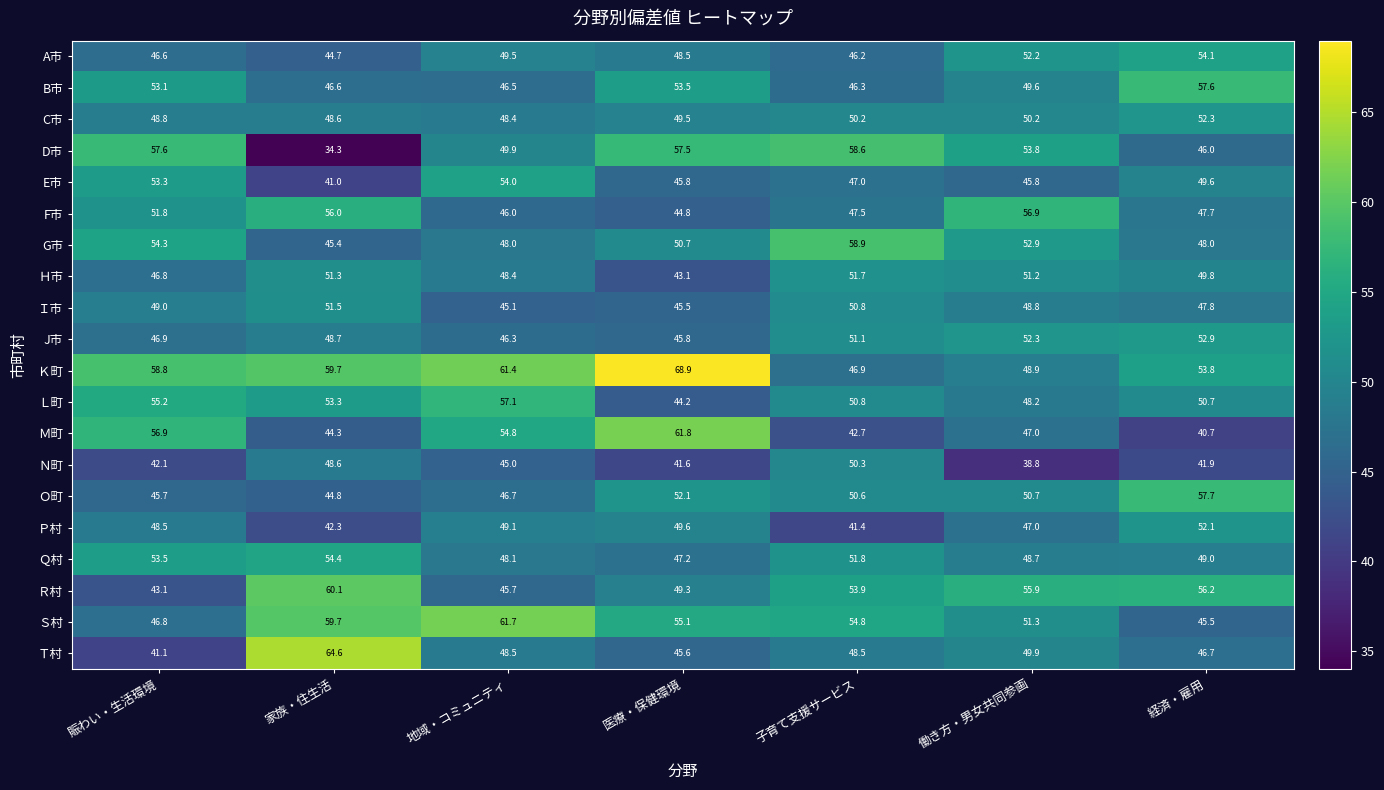

What is the difference between the maximum and minimum values in the Ｓ村 series?

16.2